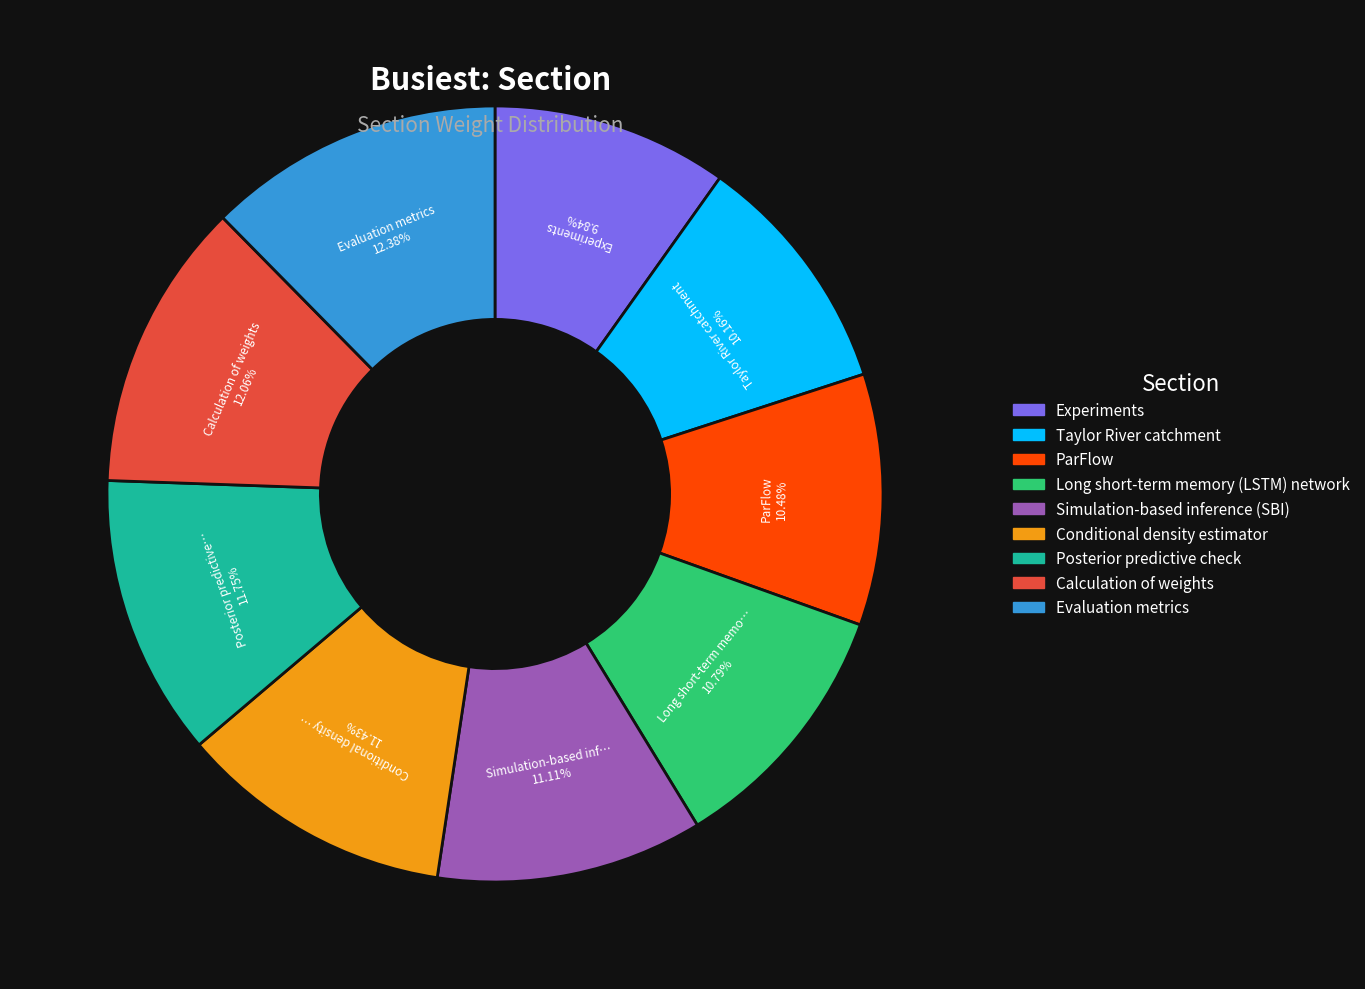

How many slices are in this pie chart?

9